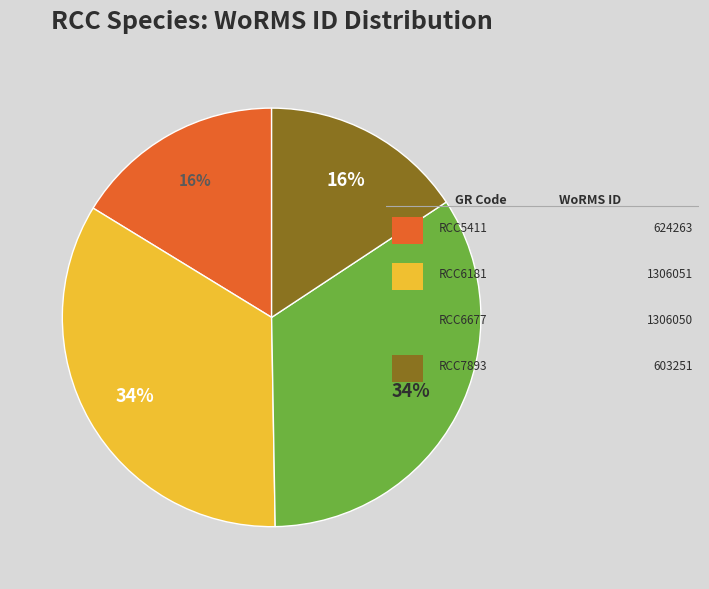

To the nearest percent, what is the difference between the largest and smallest slice percentages?

18%